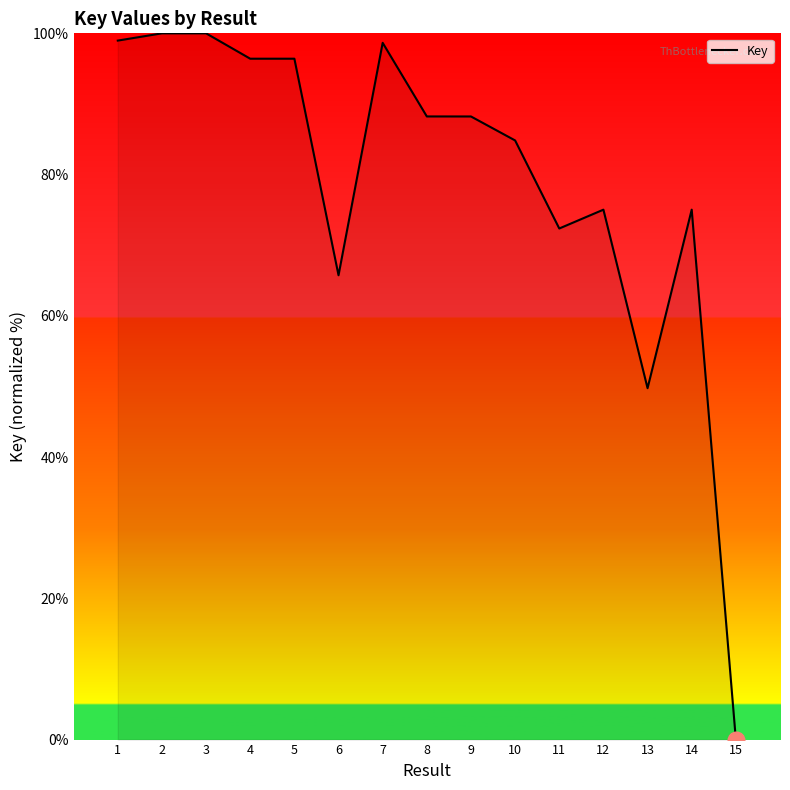

What is the change in value from 10 to 14?

-9.8